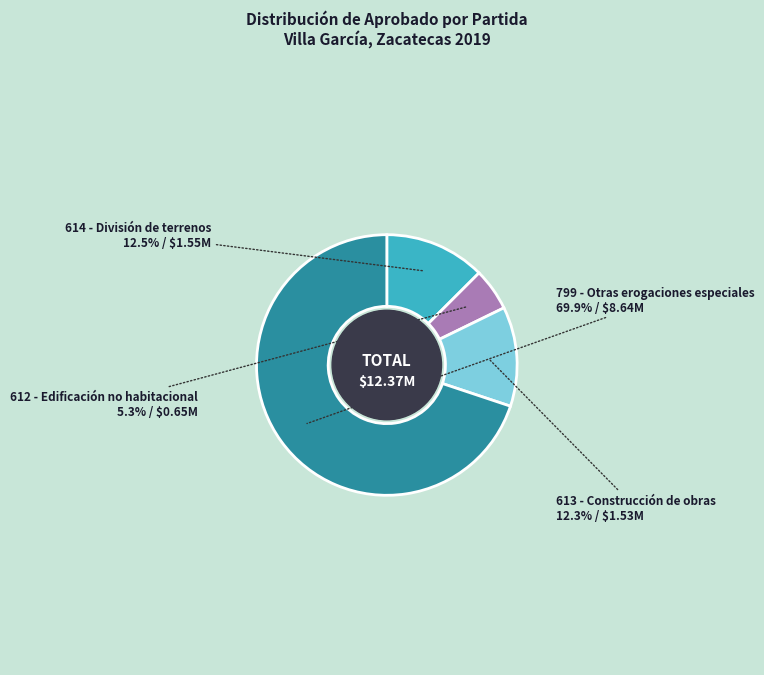

How many segments does this pie chart have?

4